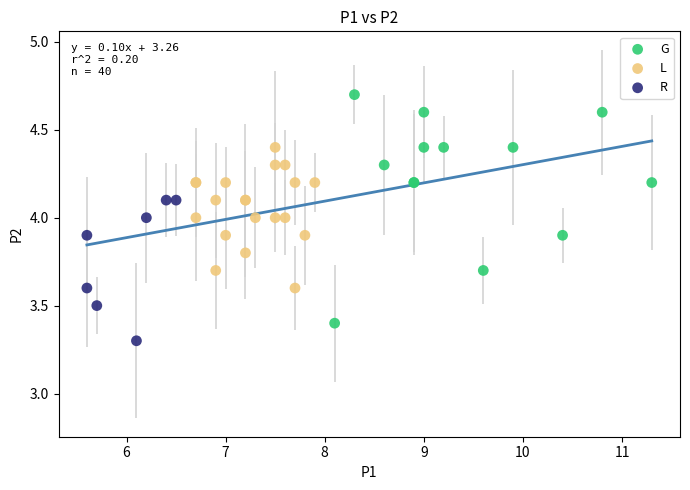

Which series reaches the maximum Y coordinate?

G